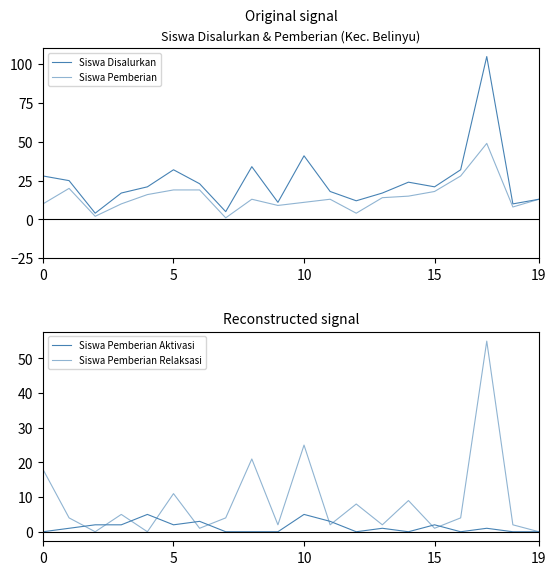

At 9, list the series in order from largest to smallest.

Siswa Disalurkan, Siswa Pemberian, Siswa Pemberian Relaksasi, Siswa Pemberian Aktivasi